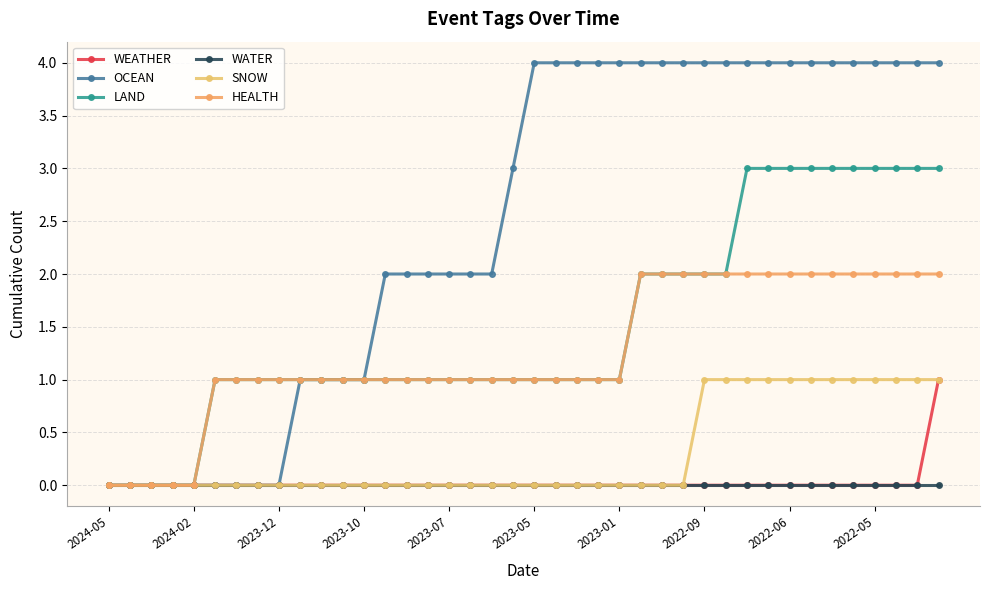

At which category is the sum across all series the highest?

39